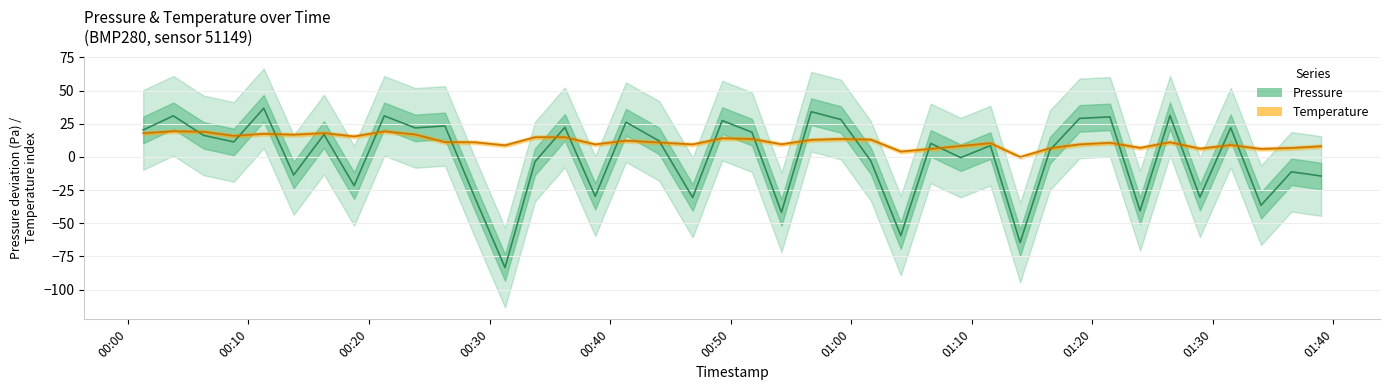

Is this an area chart (filled region under the line)?

No